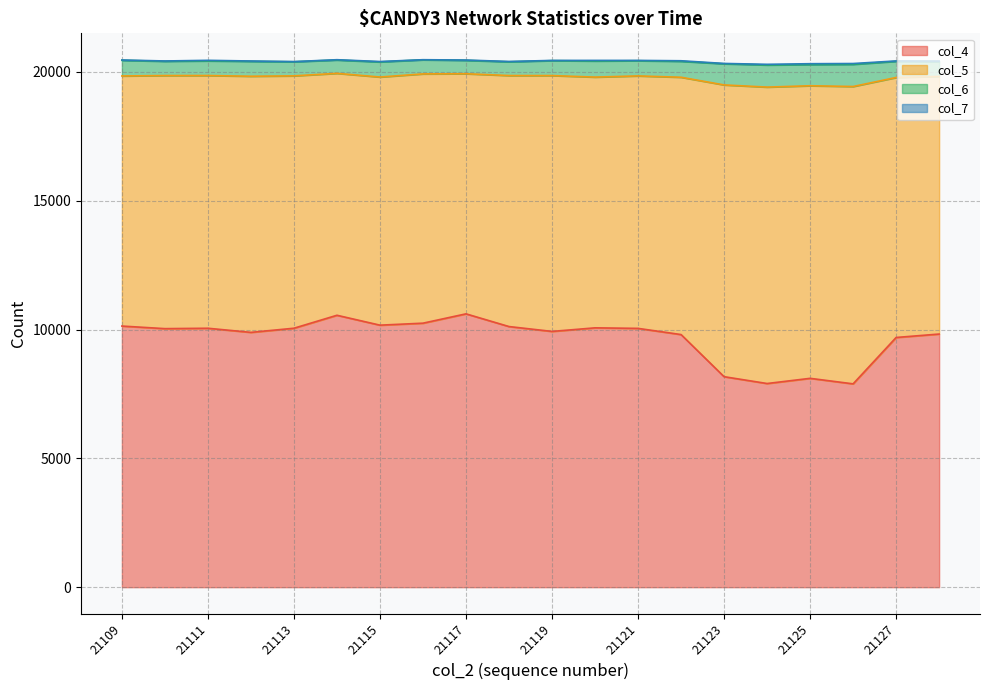

True or false: col_4 has a value of 10609 at 21117.

True